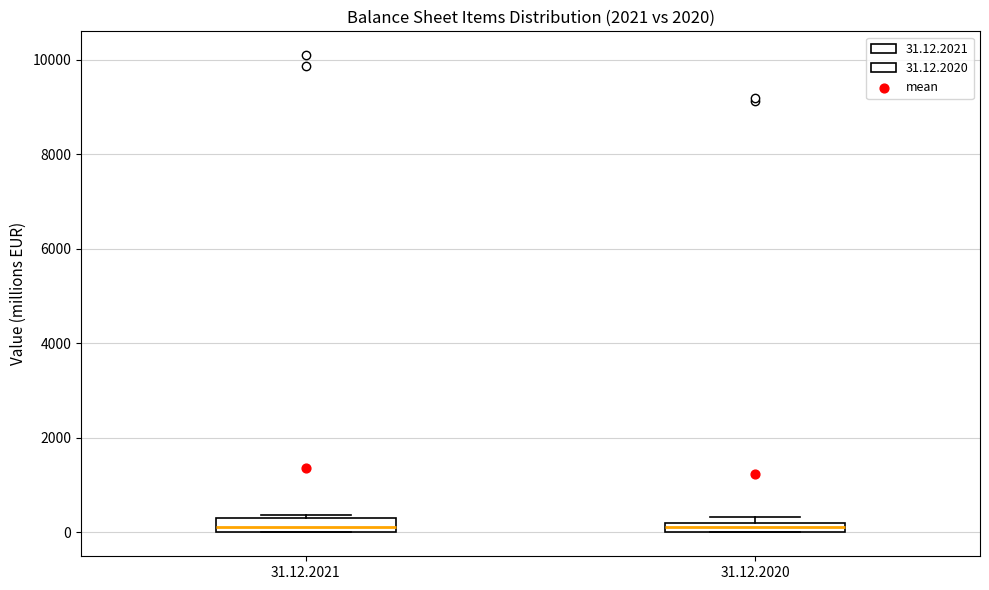

Where is the lower edge of the box for 31.12.2021 on the y-axis? The values are not printed on the chart, so give them approximately, as read against the axis.

0